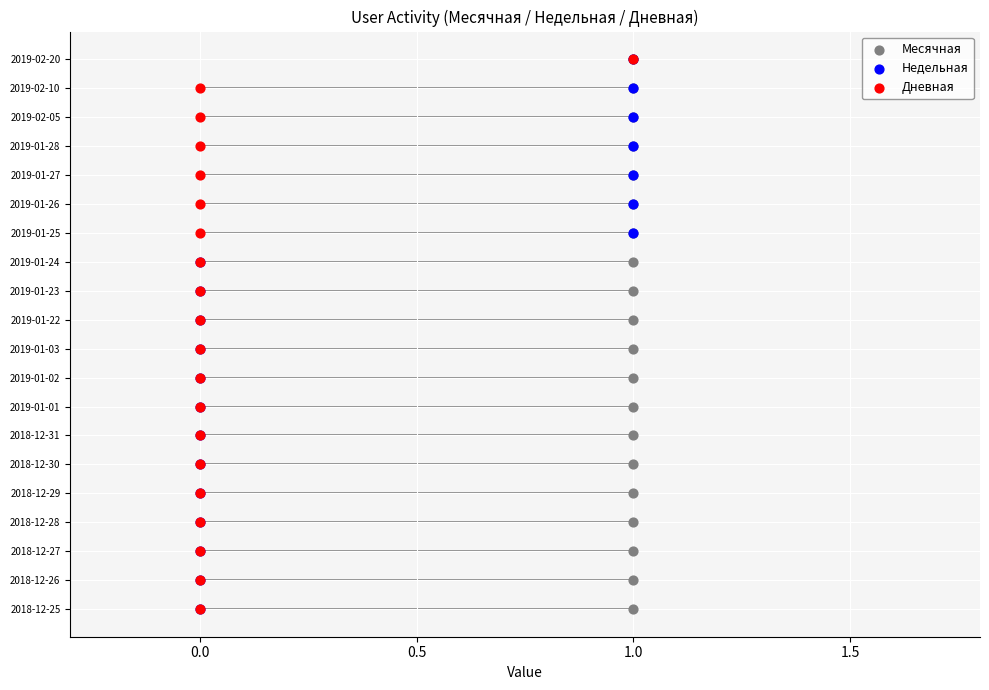

What are all the series names shown in the legend?

Месячная, Недельная, Дневная